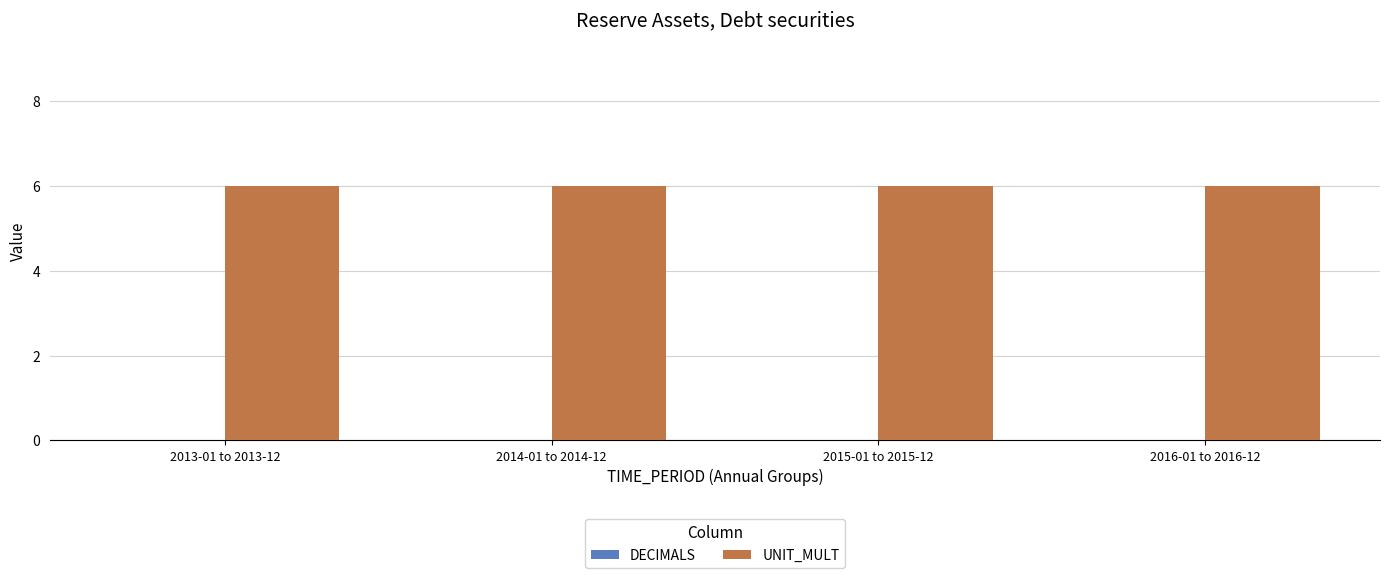

At which label does DECIMALS reach its minimum?

2013-01 to 2013-12